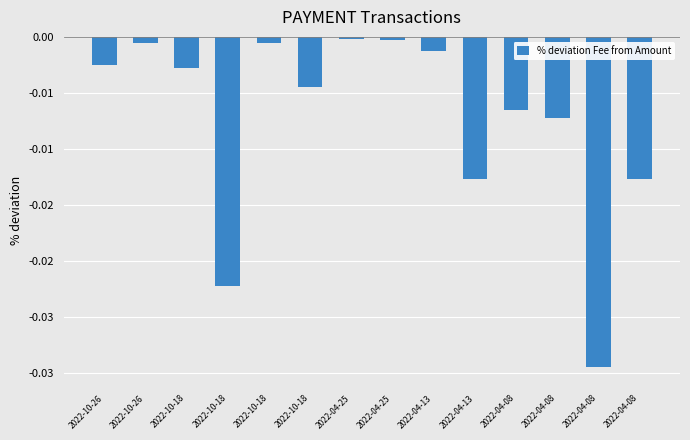

What is the sum of all values?

-0.1